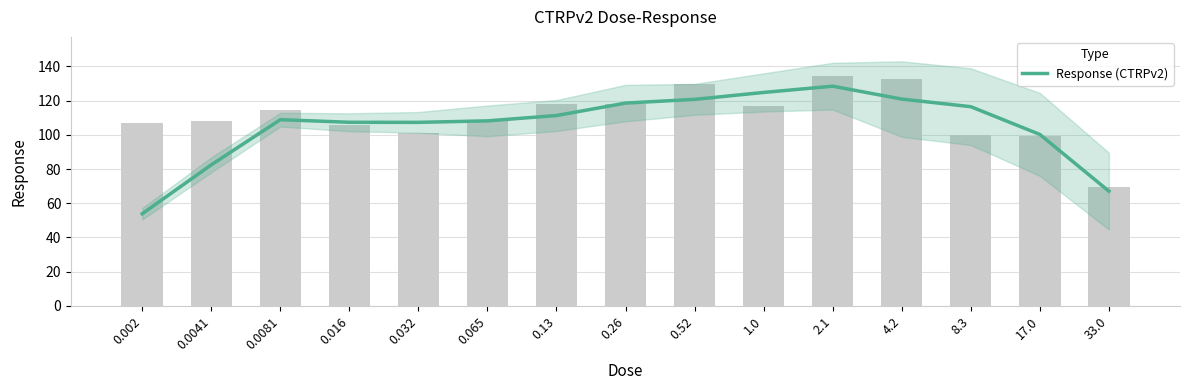

The value at 8.3 is 116.5. True or false?

True